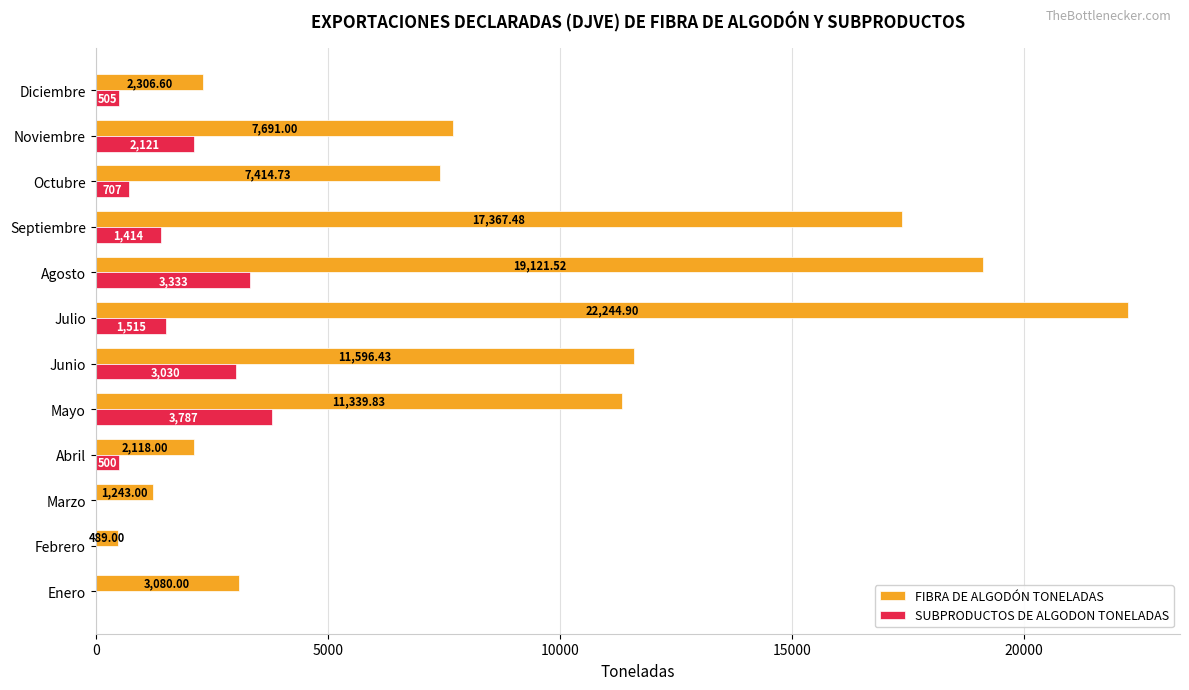

Between Junio and Agosto, which series saw the biggest shift?

FIBRA DE ALGODÓN TONELADAS